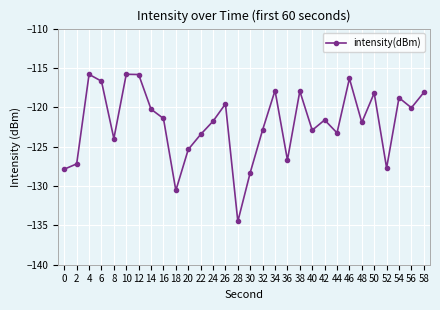

At which label does the data first exceed -121?

4